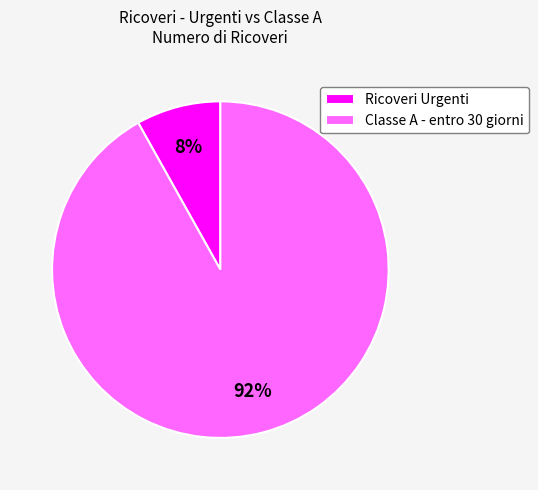

Rank the categories by value from highest to lowest.

Classe A - entro 30 giorni, Ricoveri Urgenti